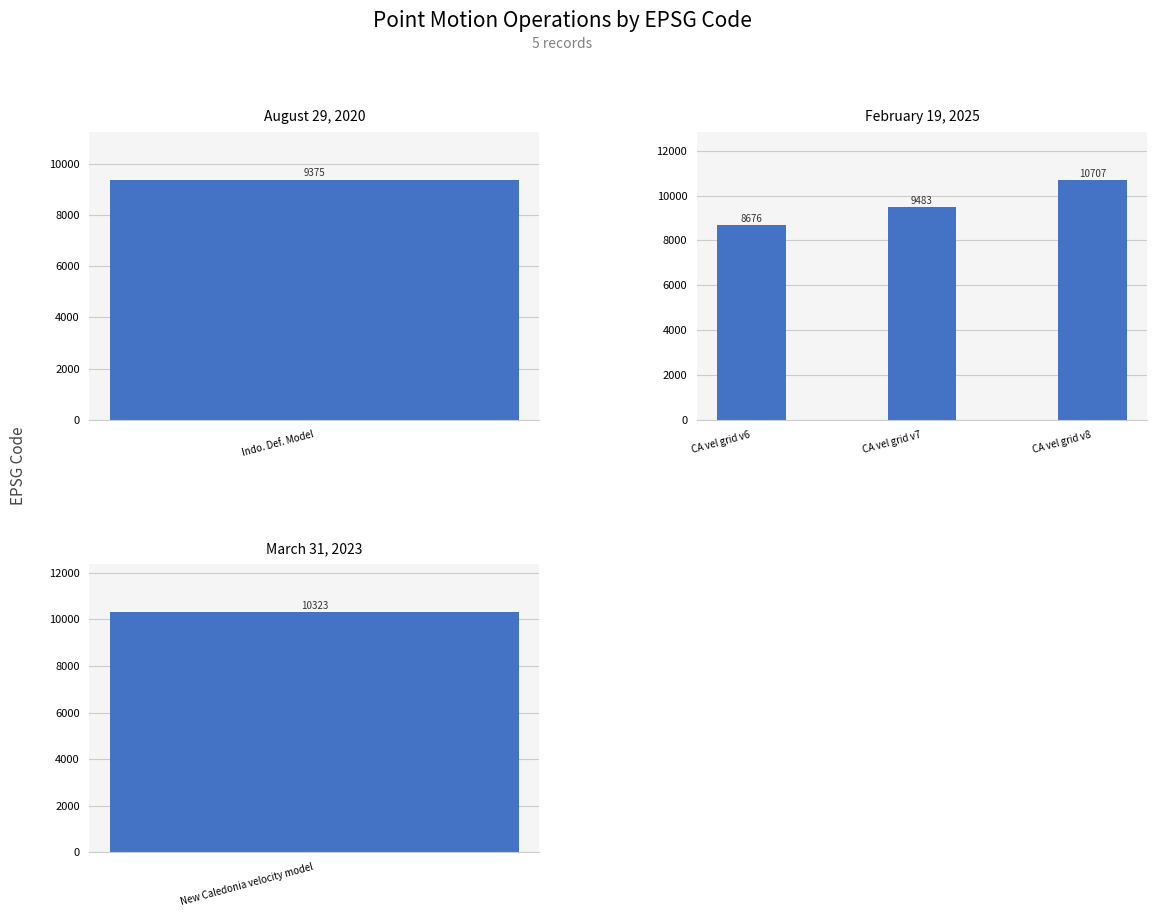

Are the bars grouped side by side (vs. stacked)?

No